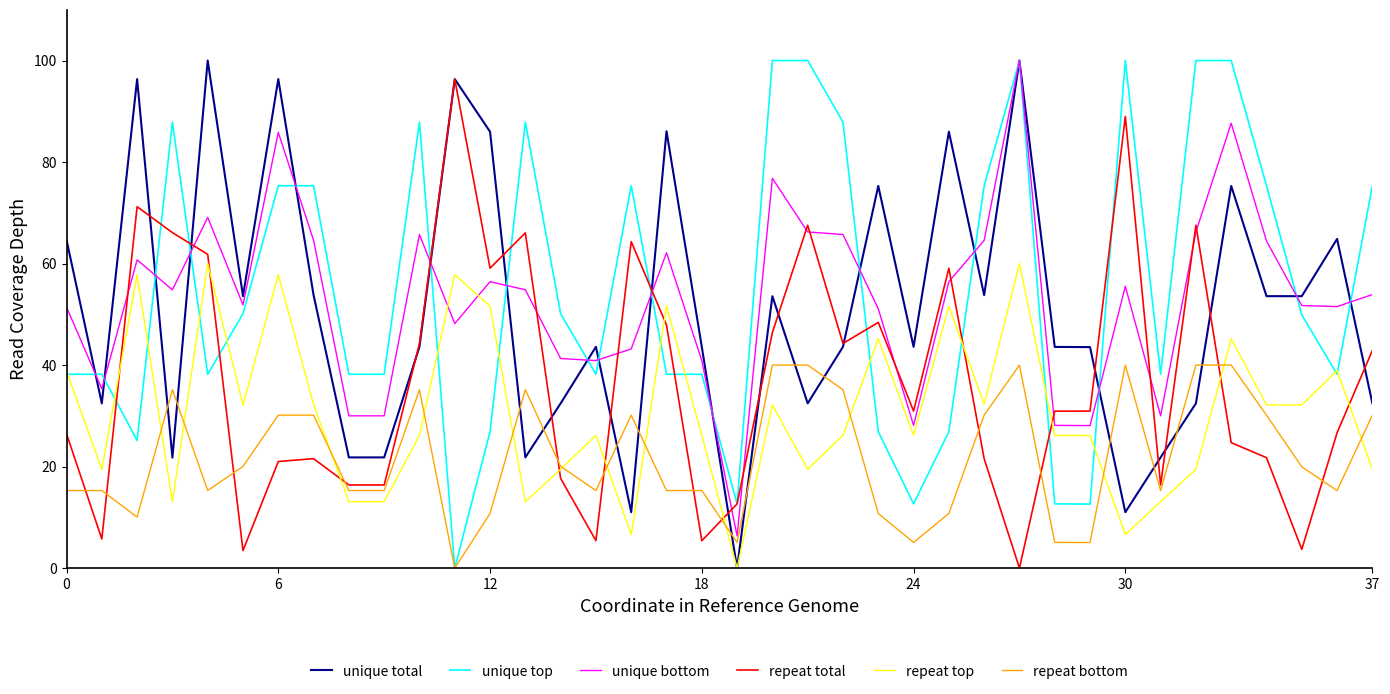

How many lines are shown in the chart?

6